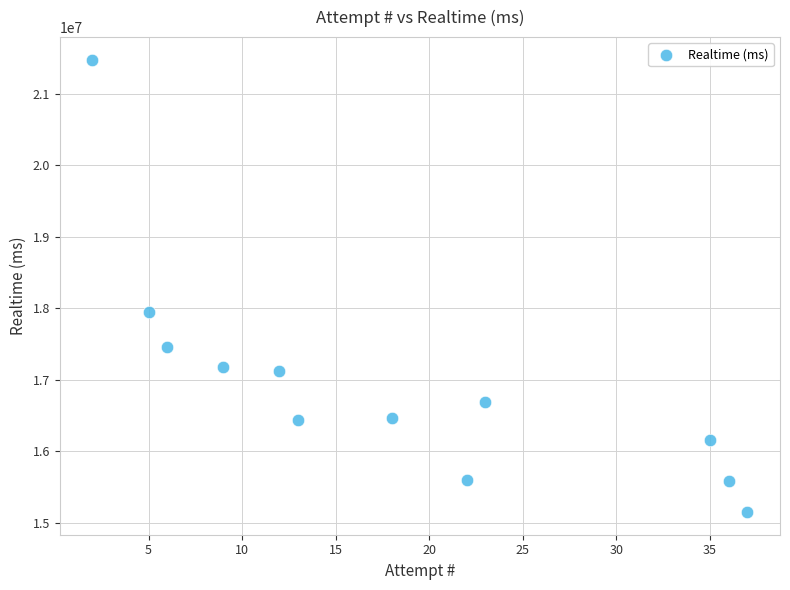

What is the range of X values (max minus min)?

35